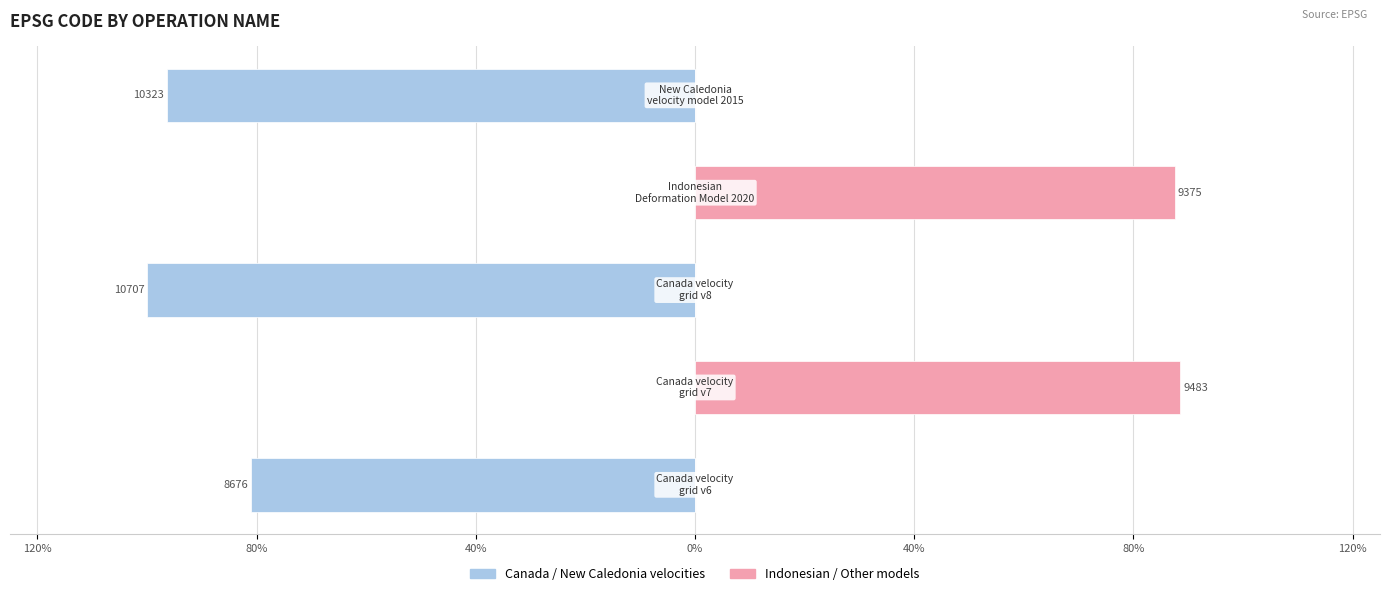

How many values in the Right (Indonesian/Others) series exceed 0?

2